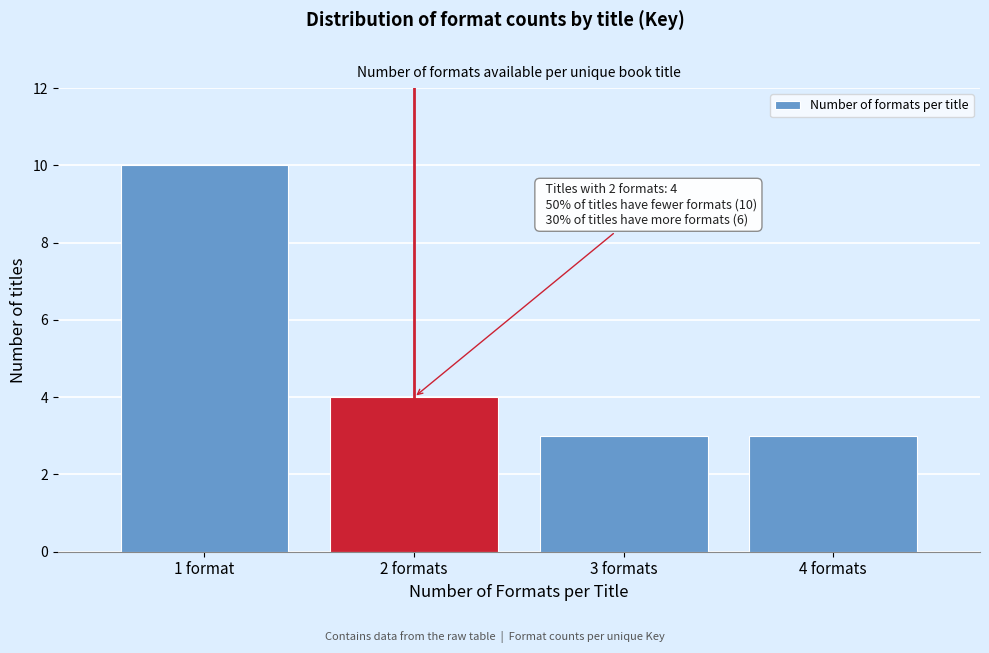

Reading left to right, what are all the values shown in this chart?

10	4	3	3